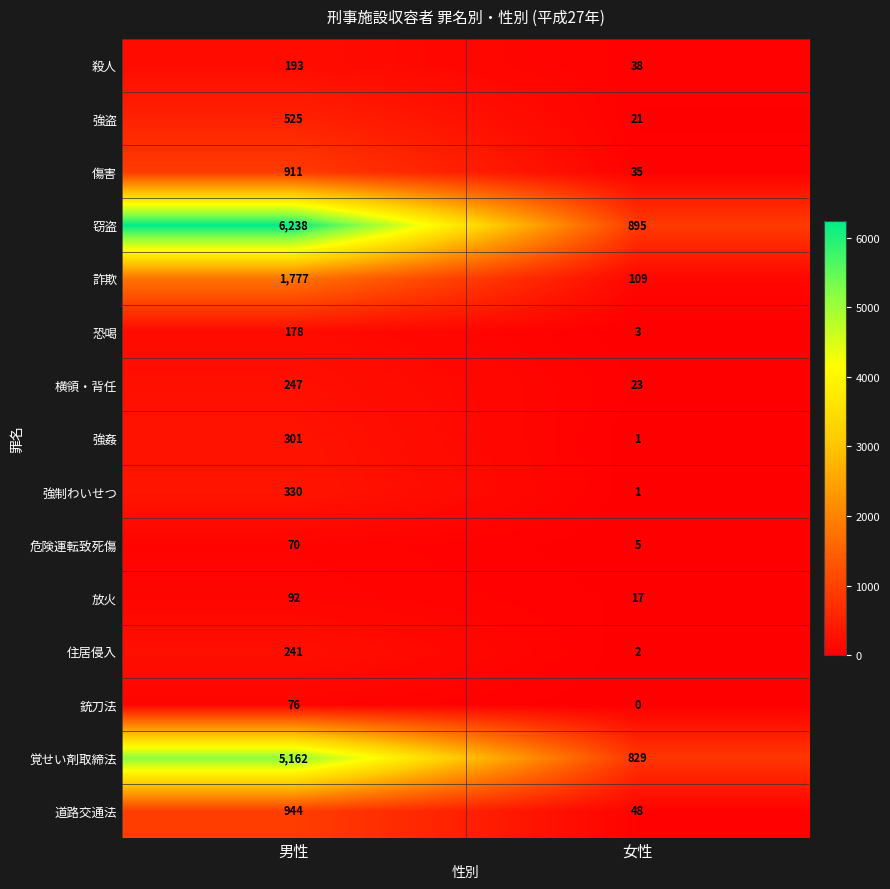

Which series has the widest spread of values?

窃盗